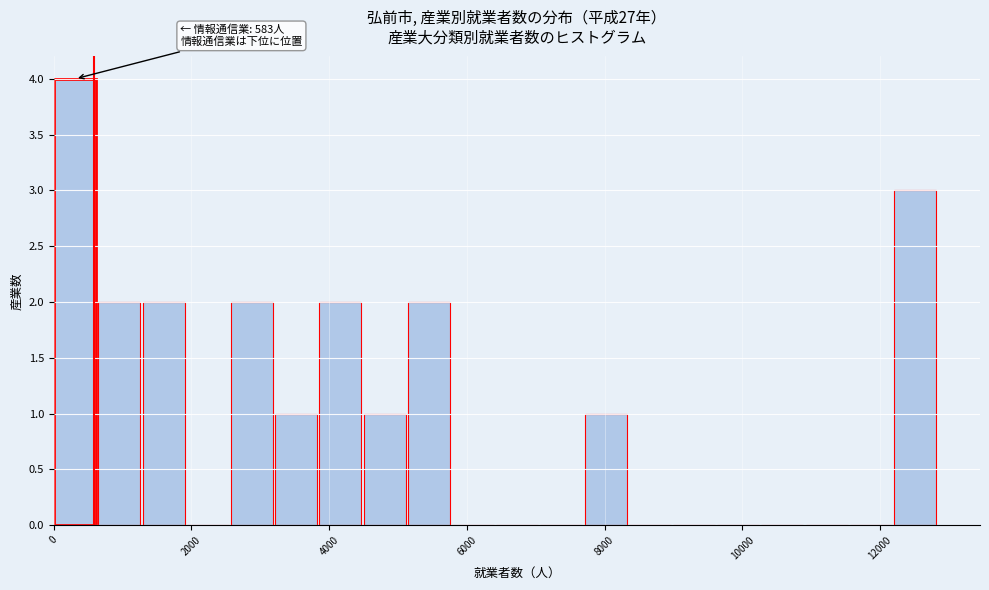

Around what value on the x-axis is the tallest bar? Give the approximate position of its centre, as read against the axis.

400